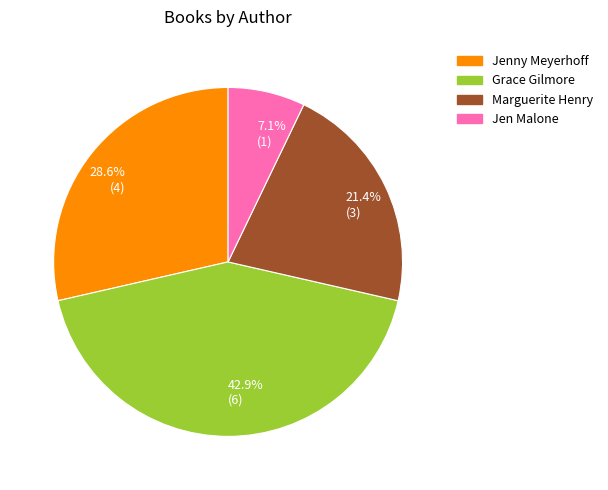

What percentage is NOT represented by 21.4% (3)?

78.6%